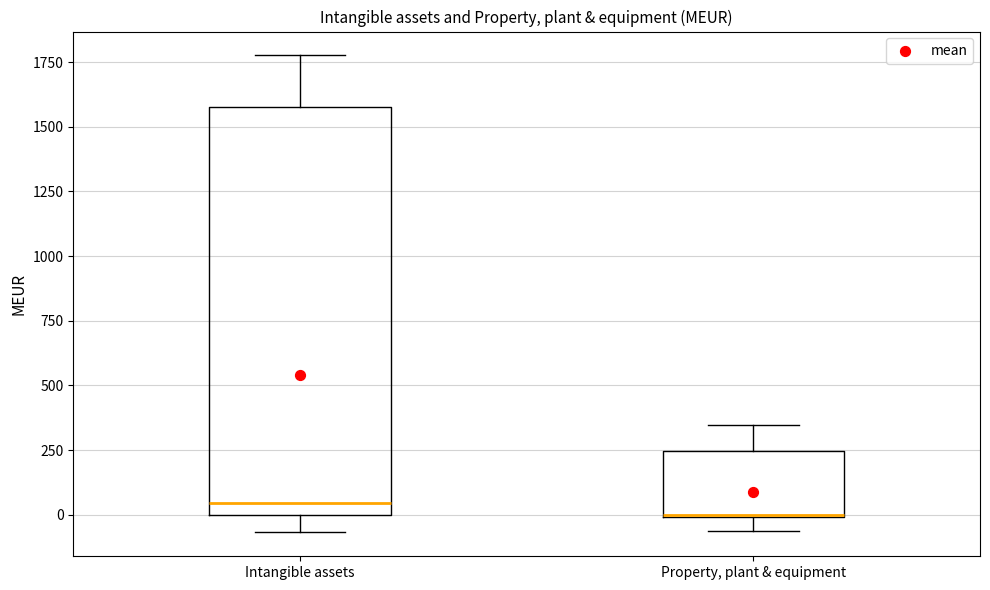

Where is the lower edge of the box for Intangible assets on the y-axis? The values are not printed on the chart, so give them approximately, as read against the axis.

0